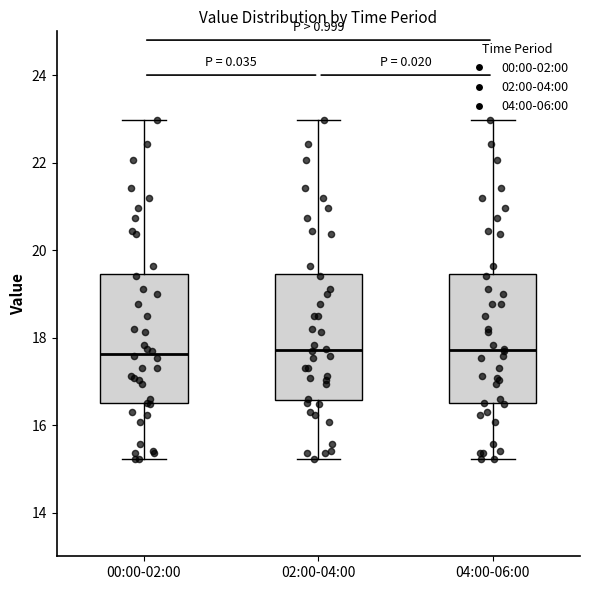

Reading left to right, read every box against the y-axis: the position of its median line, the range the box covers, and the ends of its whiskers. The values are not printed on the chart, so give them approximately, as read against the axis.

00:00-02:00: median 17.6, box 16.4 to 19.4, whiskers 15.2 to 23.0
02:00-04:00: median 17.8, box 16.6 to 19.4, whiskers 15.2 to 23.0
04:00-06:00: median 17.8, box 16.4 to 19.4, whiskers 15.2 to 23.0